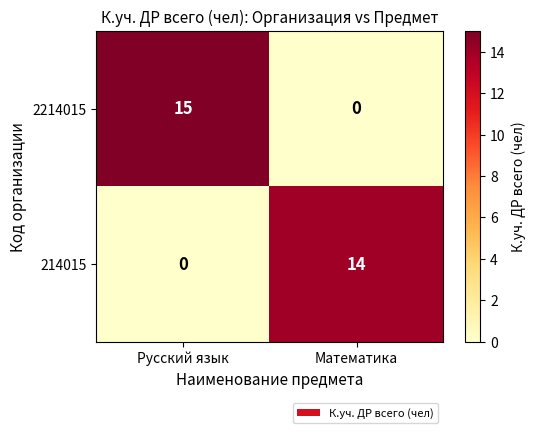

Reading left to right, transcribe all the data shown in this chart.

2214015: Русский язык=15	Математика=0
214015: Русский язык=0	Математика=14